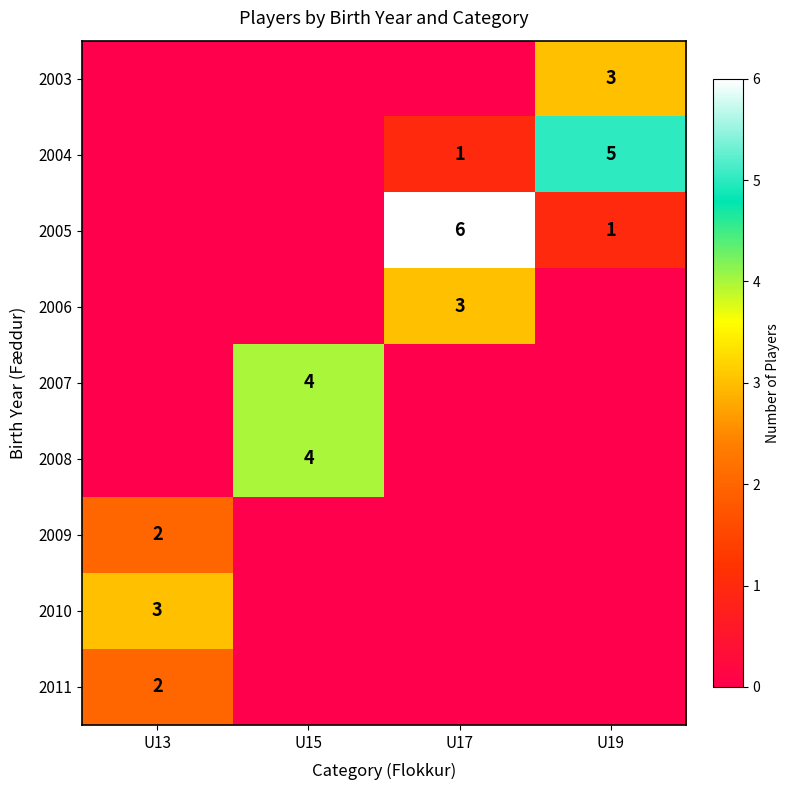

What is the approximate value of 2005 at U17?

6